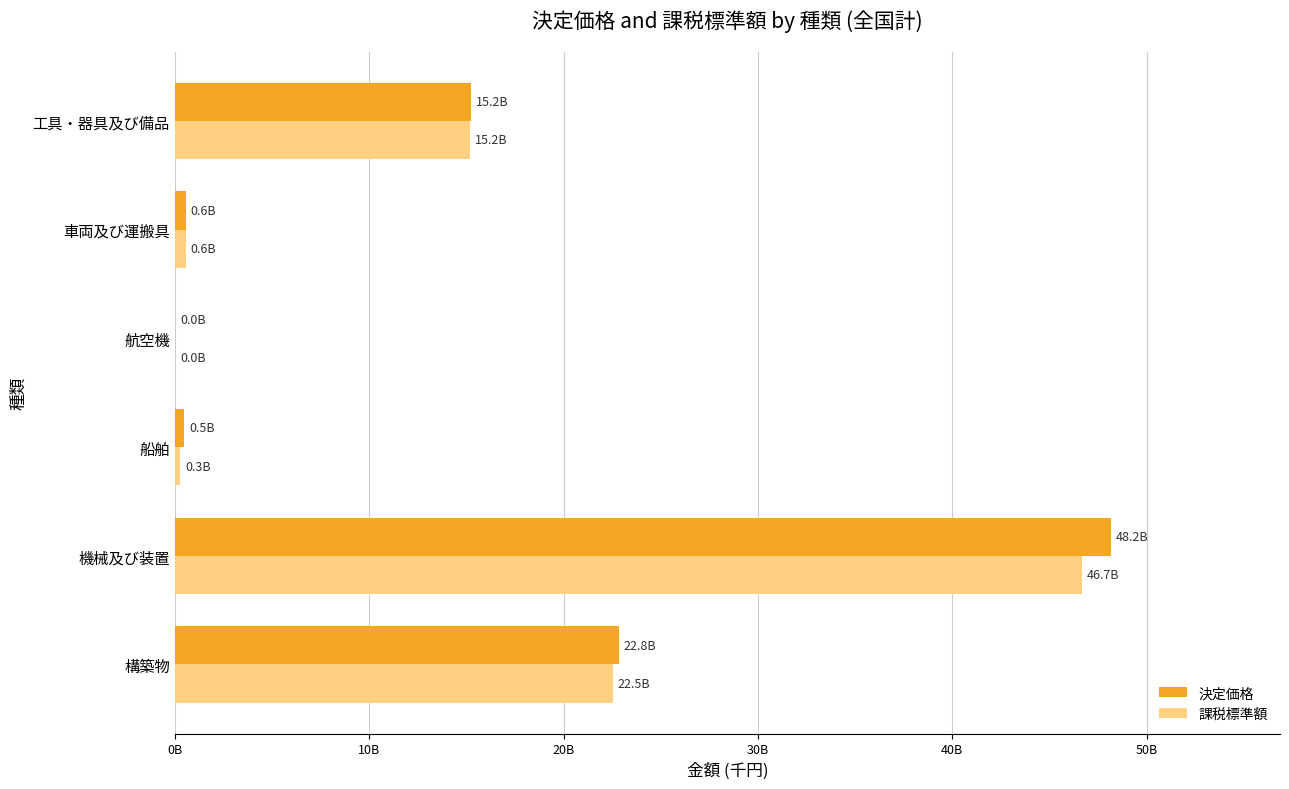

What is the difference between the maximum and minimum values in the 課税標準額 series?

46627053647